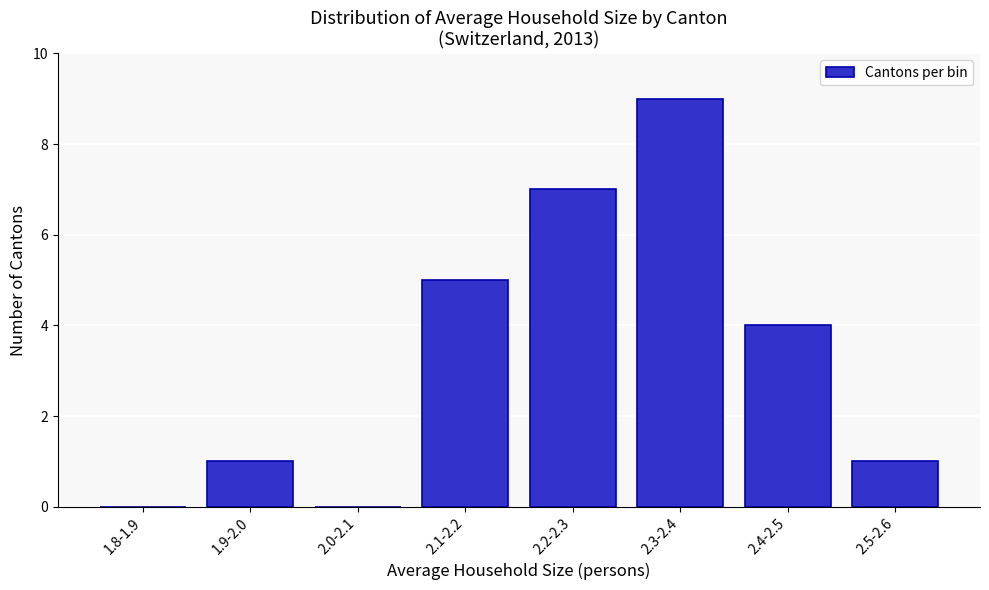

Reading right to left, extract all data points from this chart.

2.5-2.6=1	2.4-2.5=4	2.3-2.4=9	2.2-2.3=7	2.1-2.2=5	2.0-2.1=0	1.9-2.0=1	1.8-1.9=0